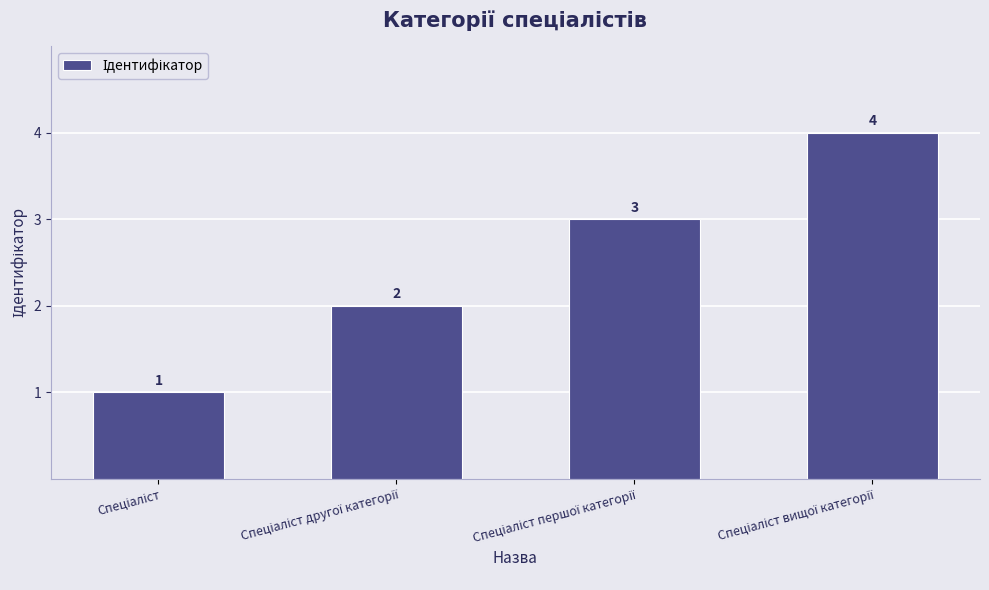

How many data points are less than 3?

2